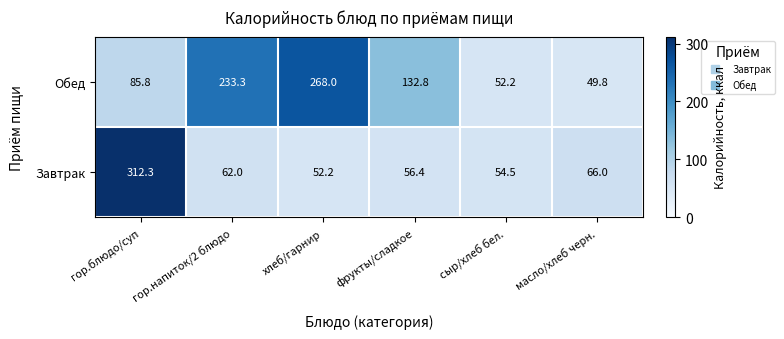

What is the difference between the maximum and second lowest values in the Обед series?

215.8